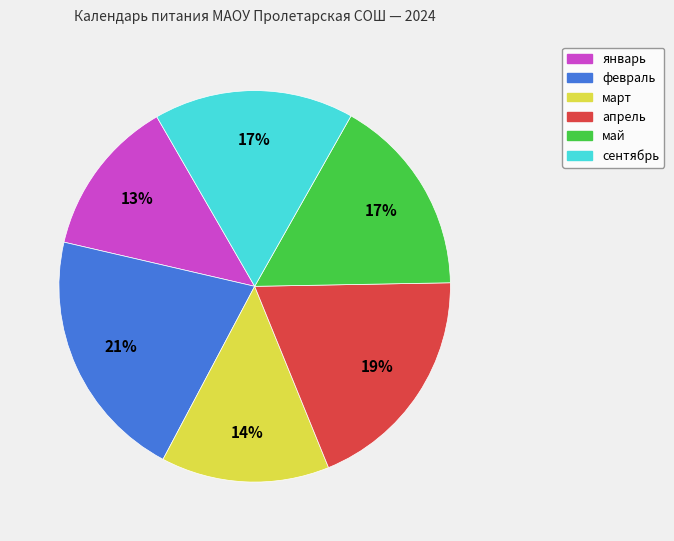

Approximately how many times larger is the value at май compared to февраль?

0.8